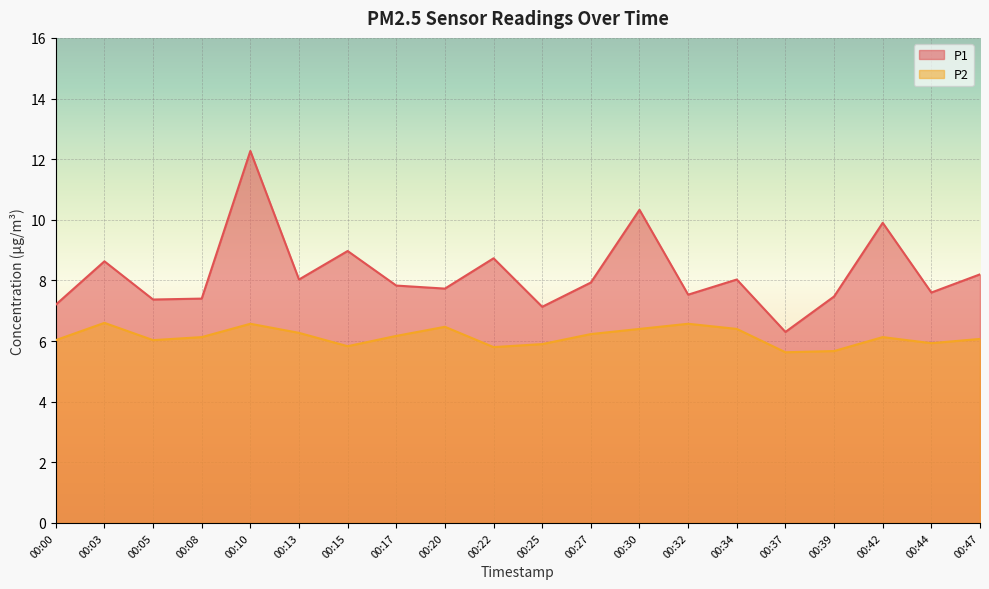

Read the P2 value at 00:30.

6.4